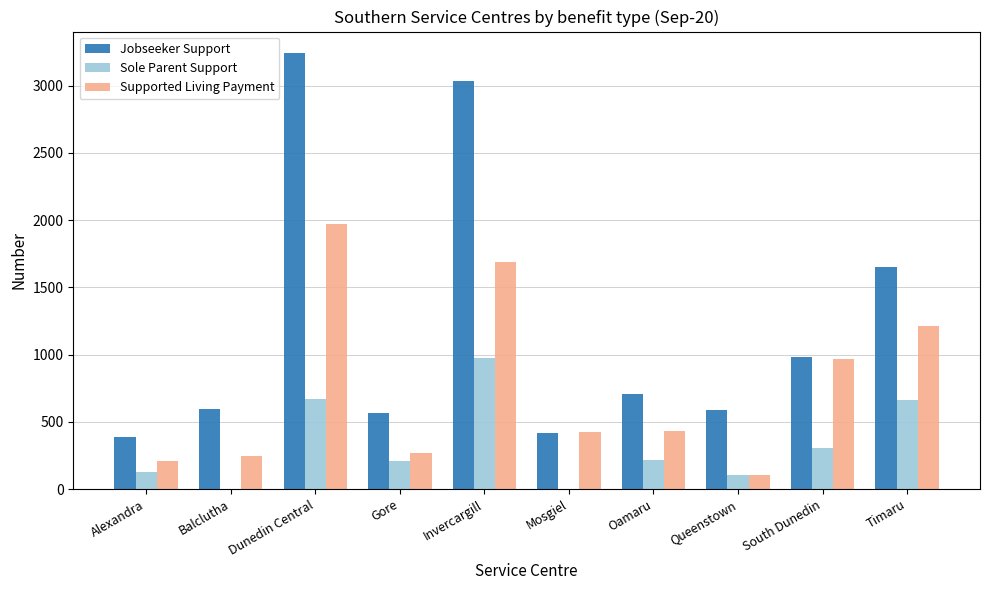

The value of Supported Living Payment at Mosgiel is 659. True or false?

False